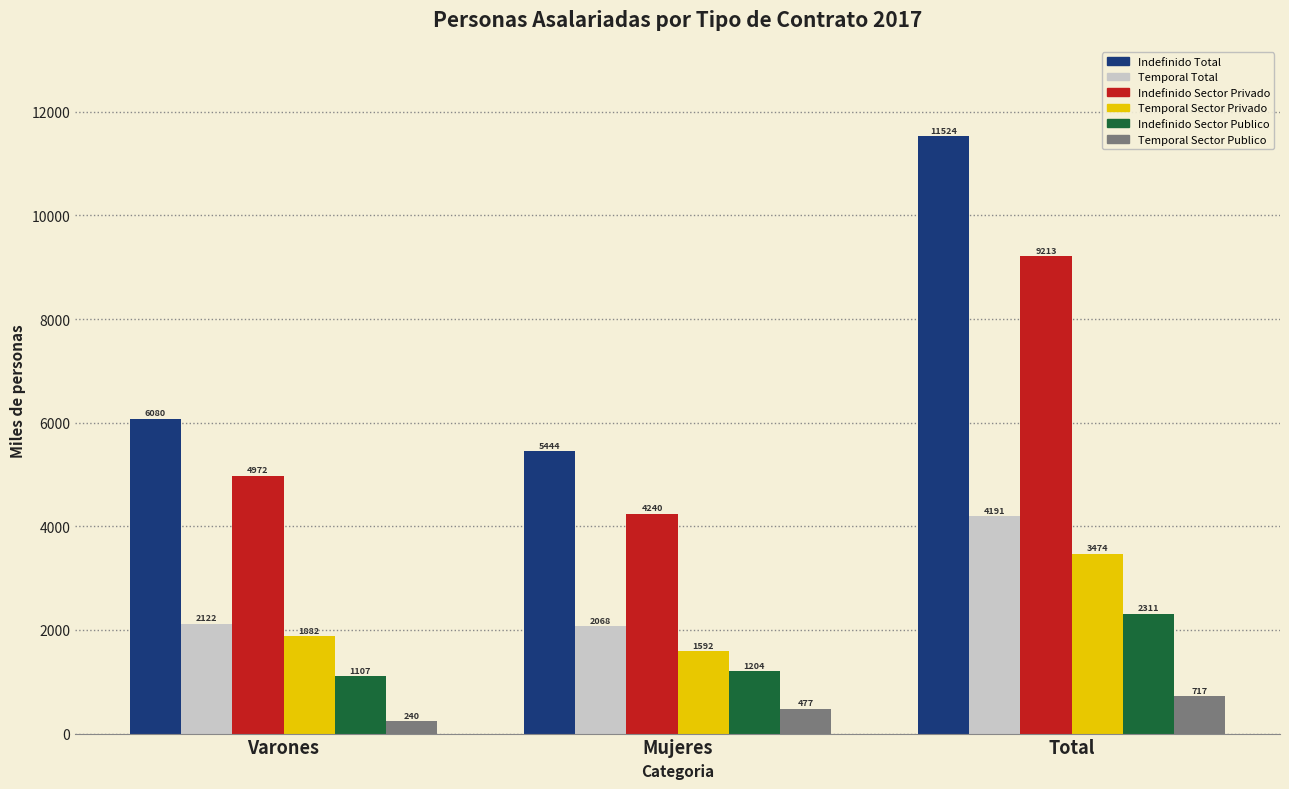

Which category has the highest value in the Temporal Total series?

Total